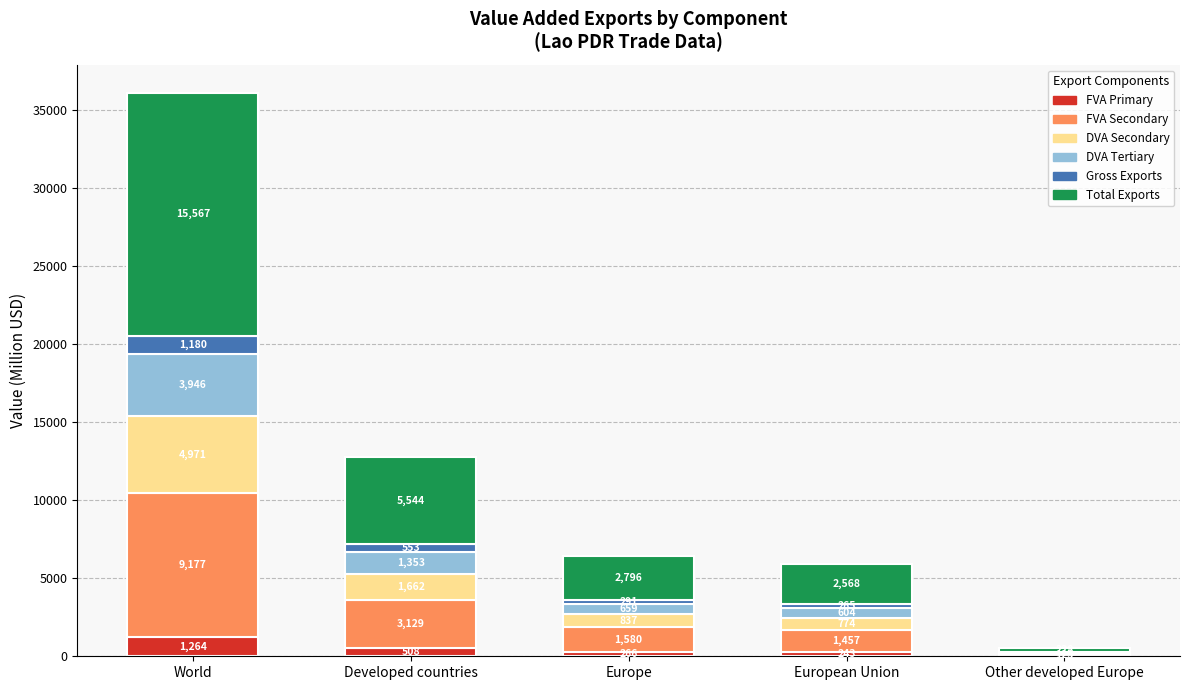

True or false: FVA Primary has a value of 1264.2 at World.

True